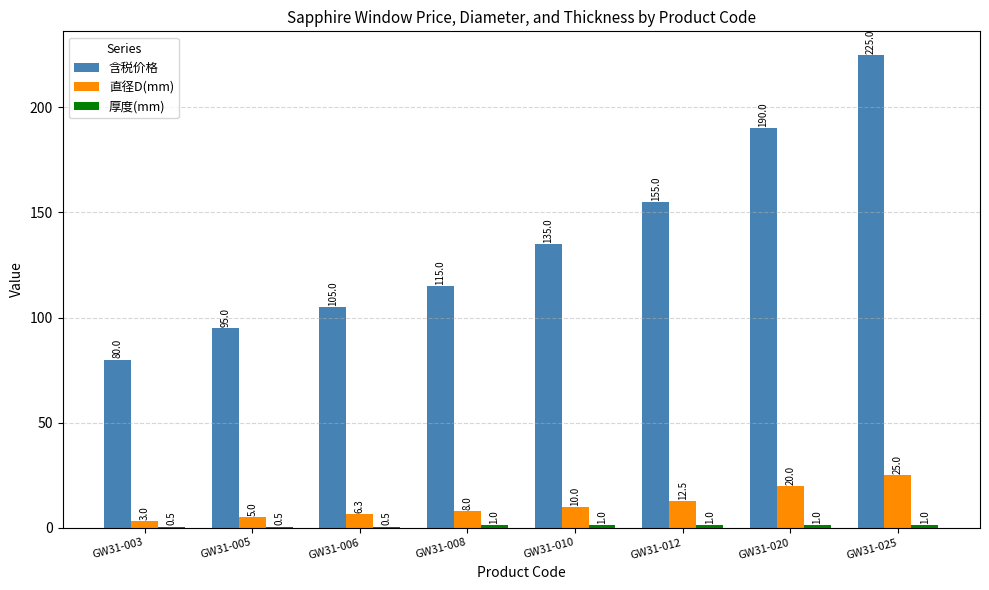

What is the maximum value shown in the chart?

225.0